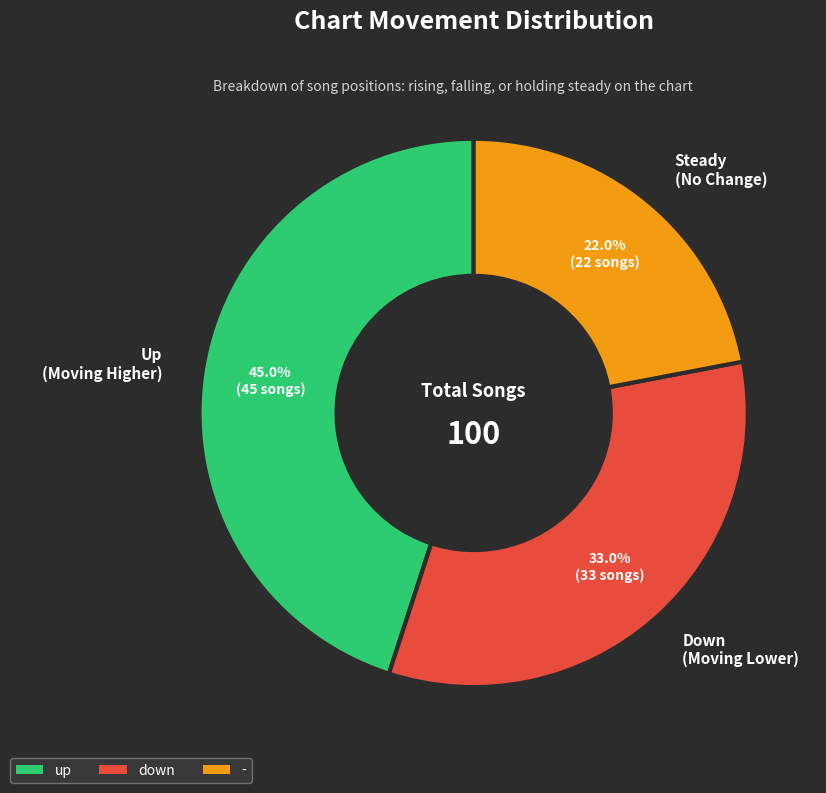

To the nearest percent, what is the difference between the largest and smallest slice percentages?

23%